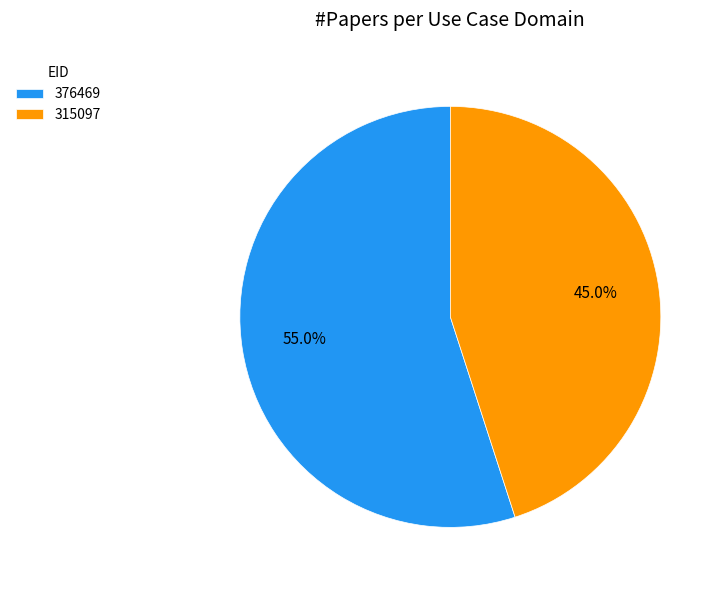

Is the sum of 376469 and 315097 greater than half?

Yes